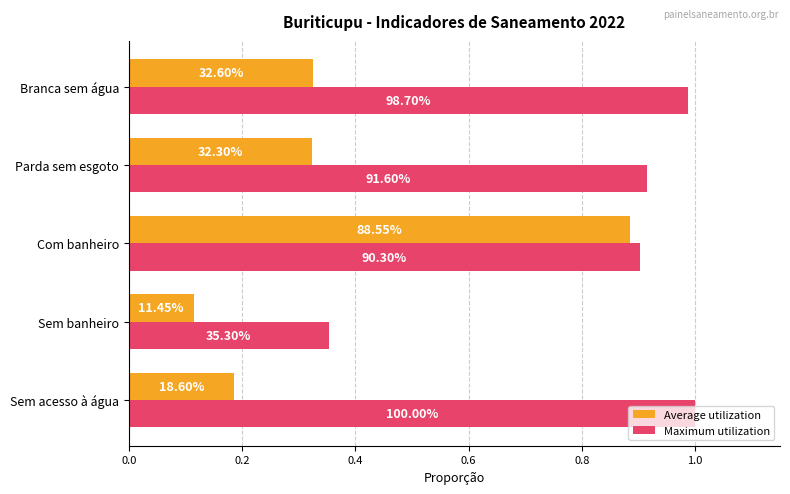

At how many categories does at least one series exceed 0?

5